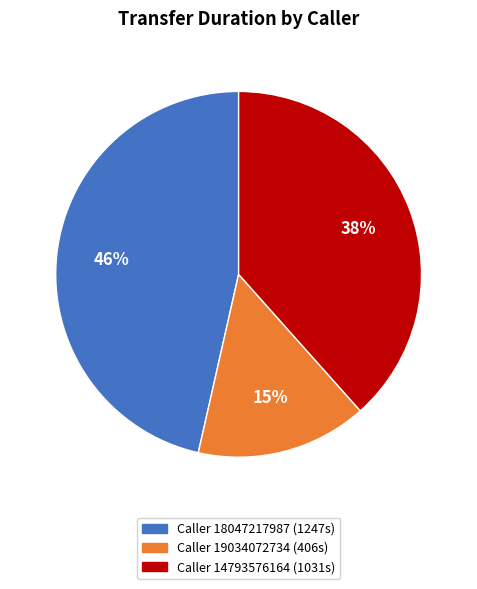

Is there a majority slice in this chart?

No